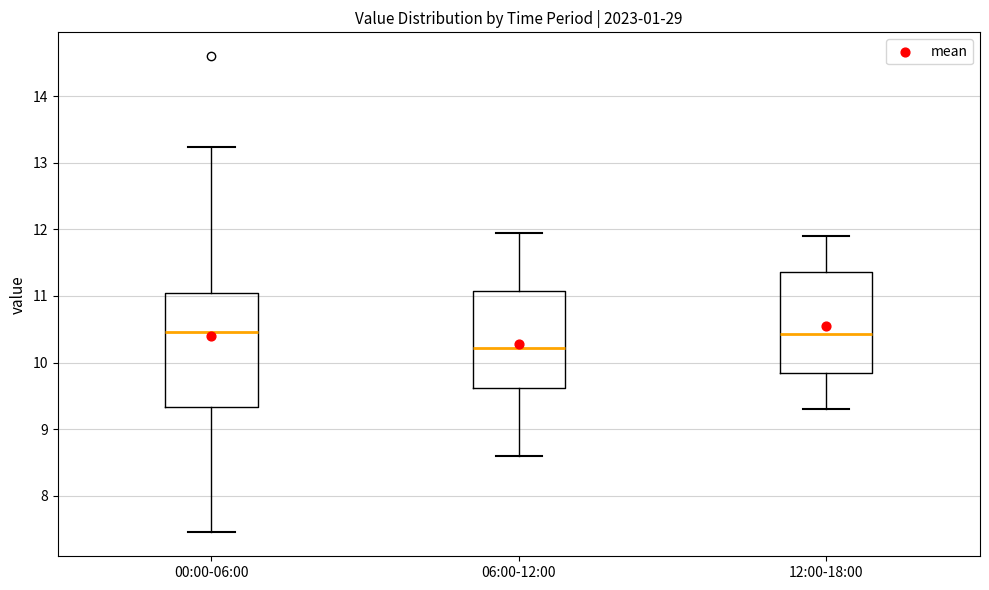

Comparing the boxes themselves (not the whiskers), which one is the tallest?

00:00-06:00